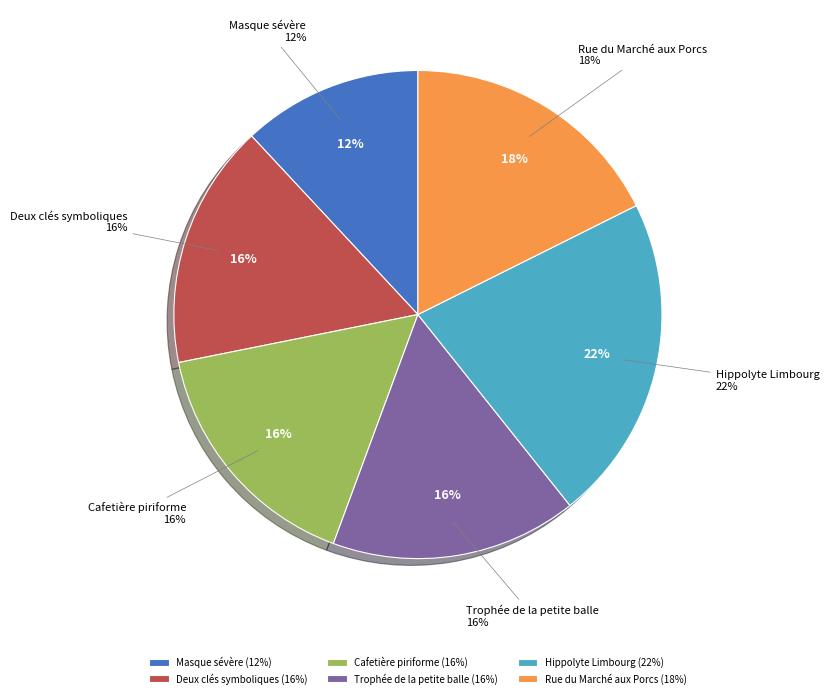

To the nearest percent, what is the average slice percentage?

17%